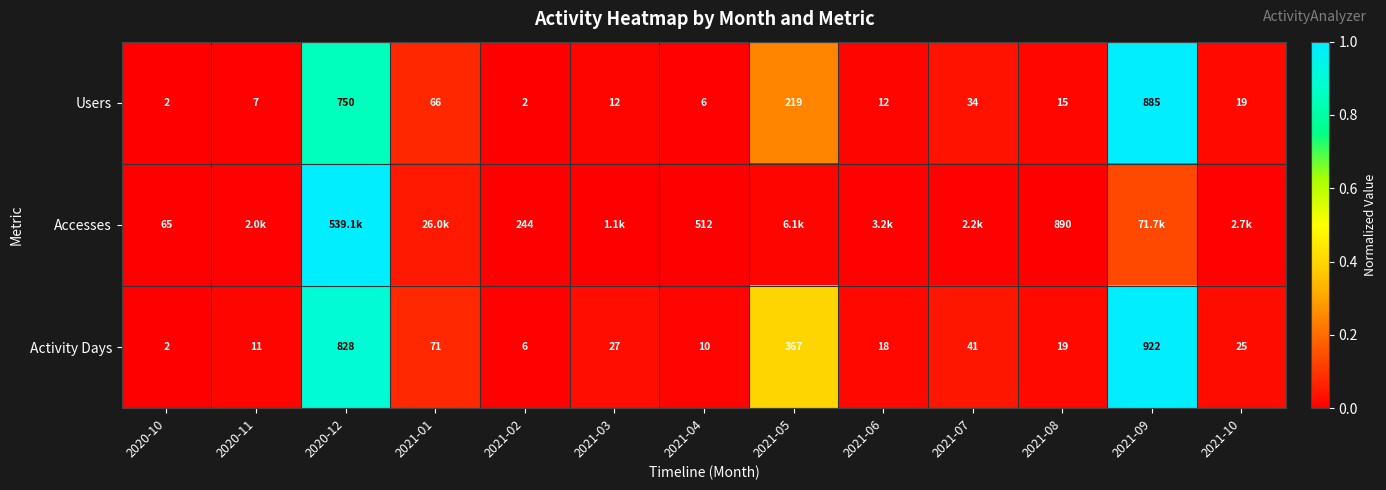

Is the value of Accesses at 2021-02 greater than the value of Activity Days at 2021-10?

Yes